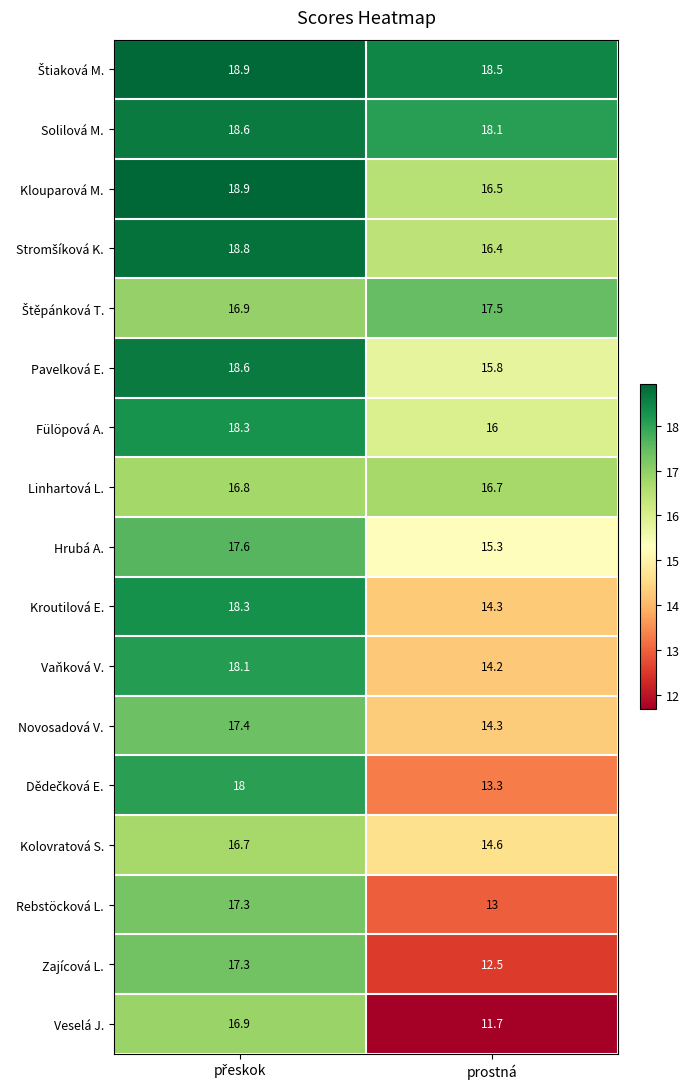

The value of Linhartová L. at prostná is 16.7. True or false?

True